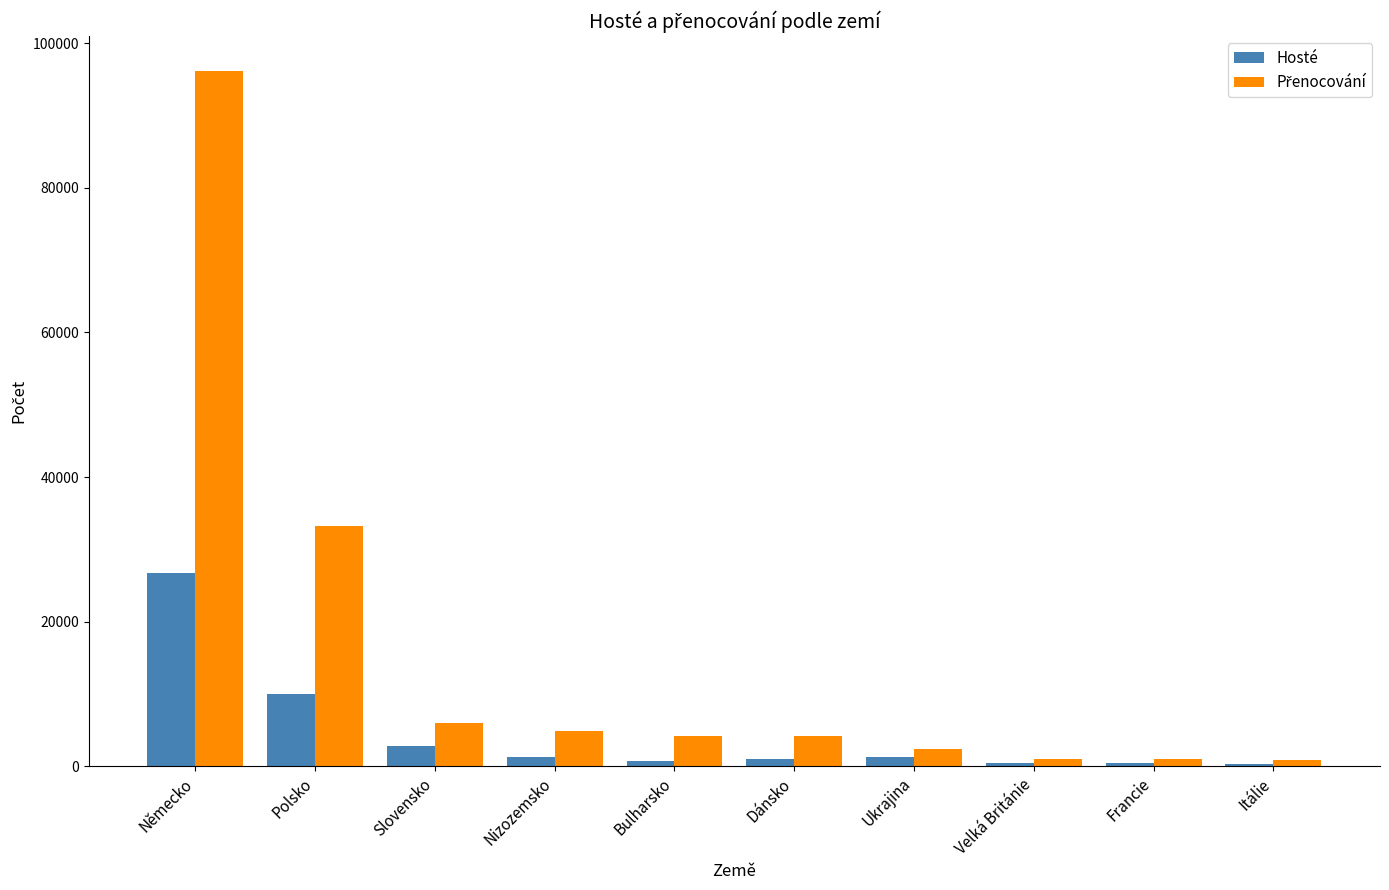

What is the maximum value shown in the chart?

96222